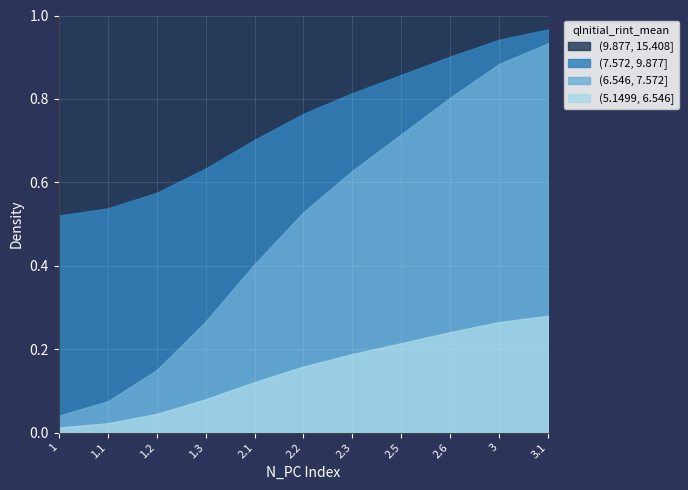

True or false: (5.1499, 6.546] and (9.877, 15.408] cross at least once.

False